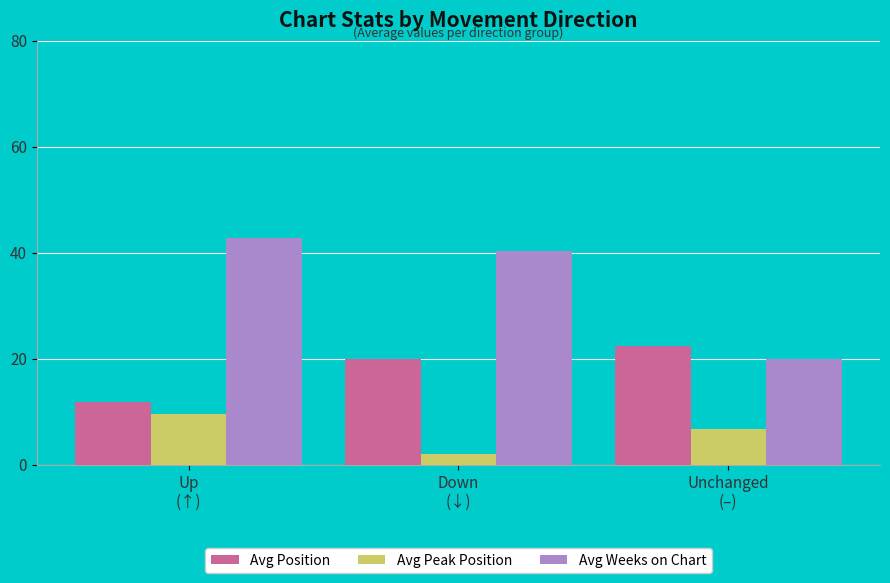

Which series has the widest spread of values?

Avg Weeks on Chart